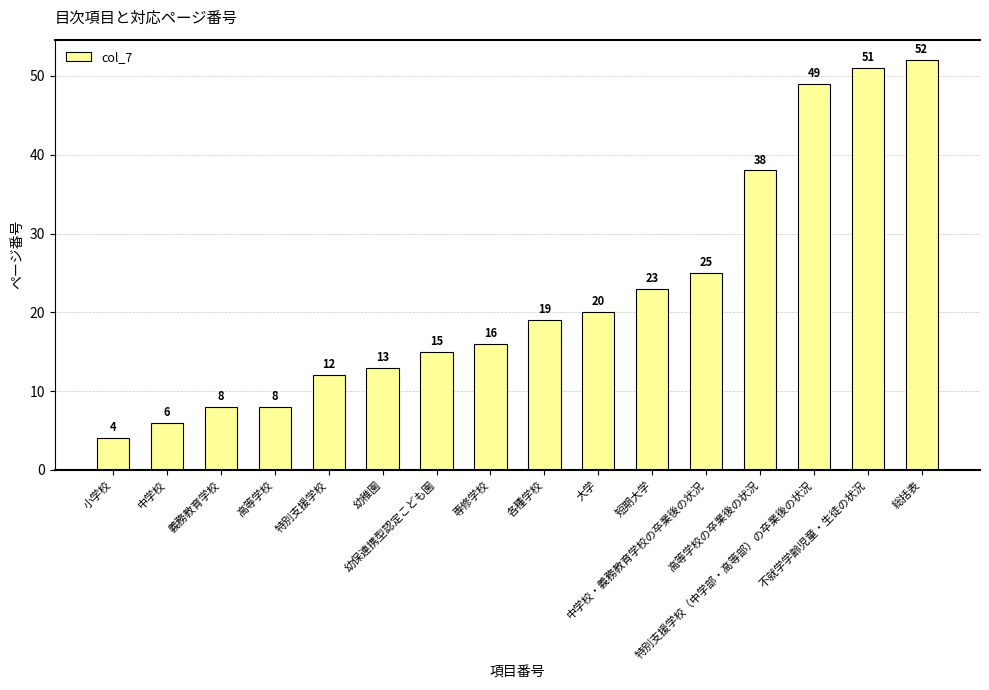

Is it true that the value at 各種学校 is 13?

False